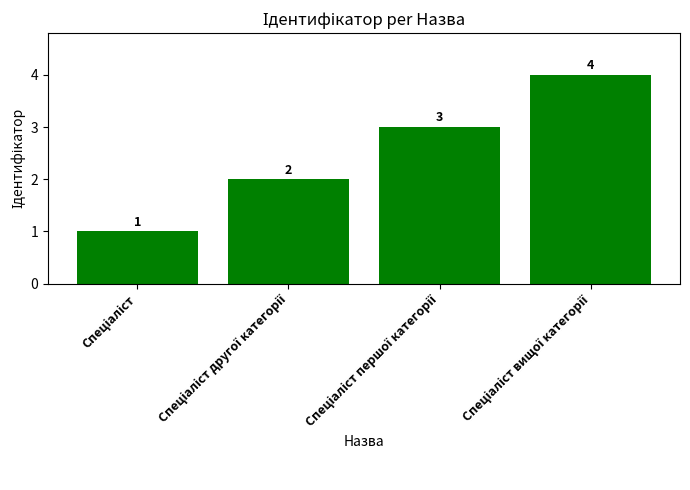

What is the sum of all values?

10